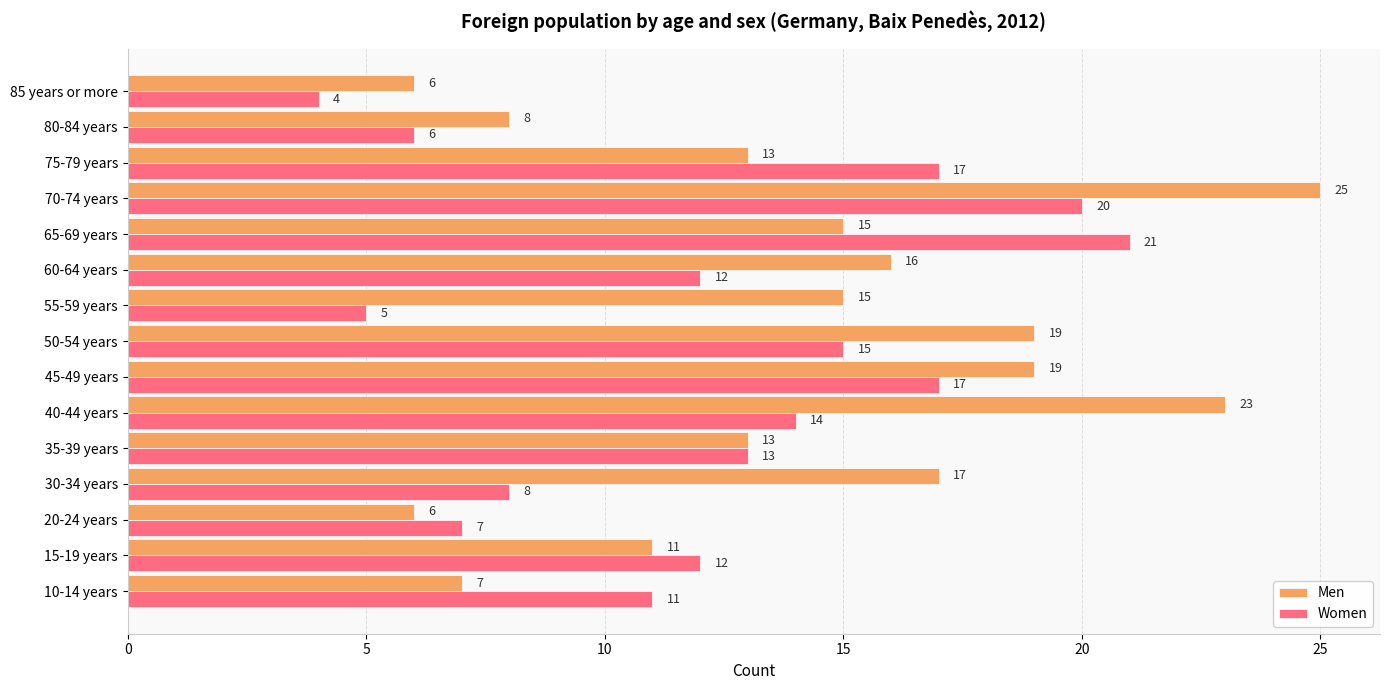

Which series changed the most between 75-79 years and 80-84 years?

Women